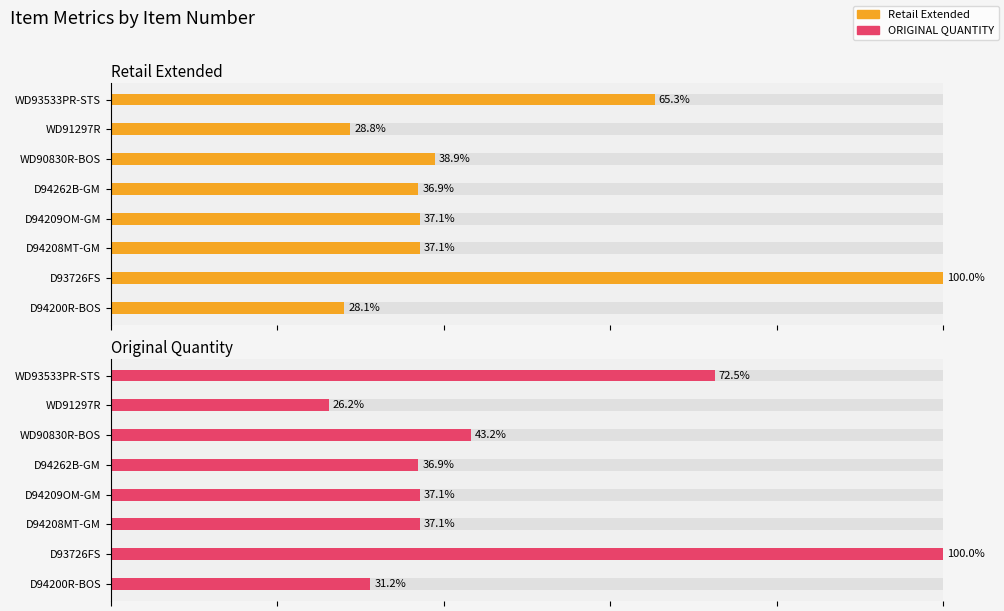

What are all the series names shown in the legend?

Retail Extended, ORIGINAL QUANTITY